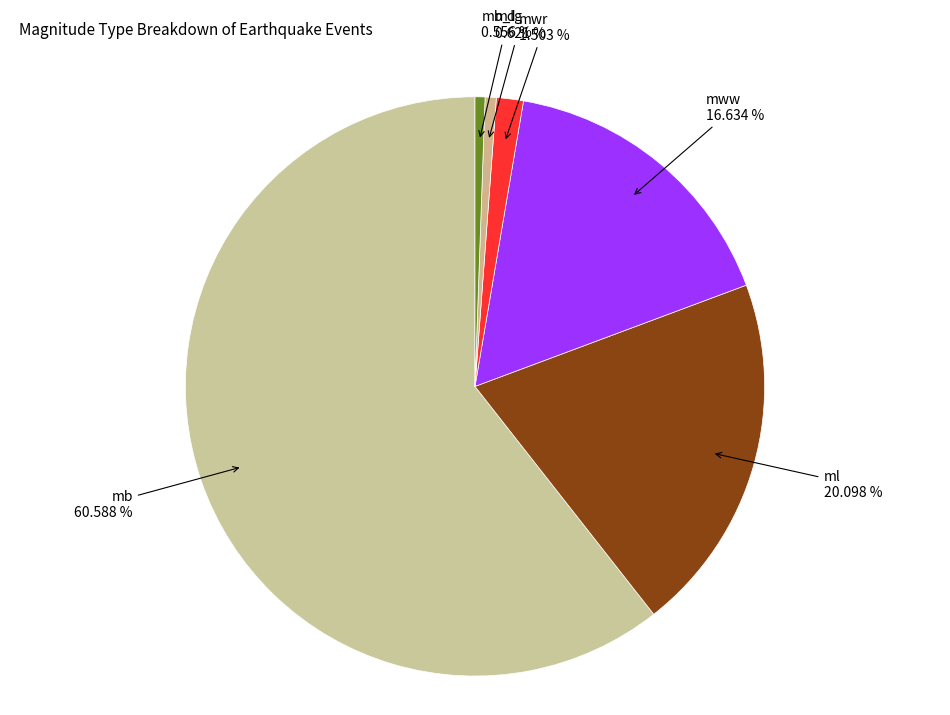

Is there a majority slice in this chart?

Yes